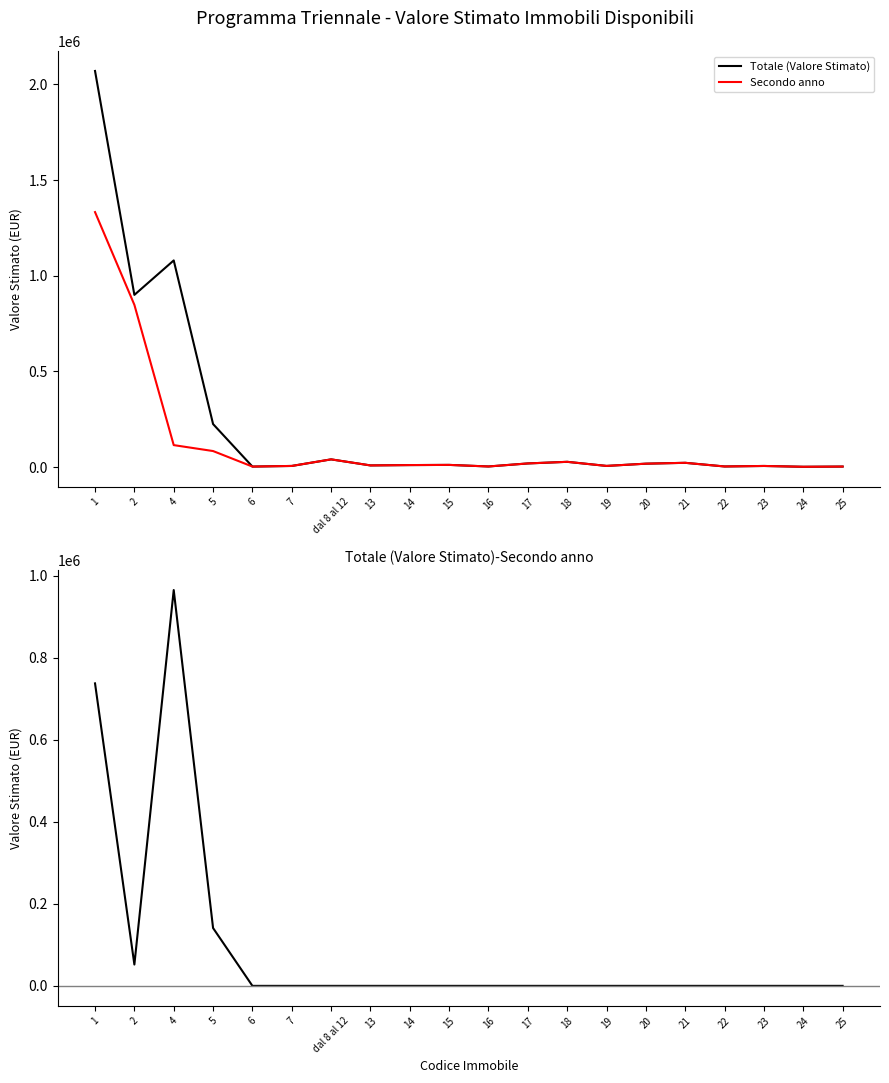

Reading left to right, transcribe all the data shown in this chart.

Totale (Valore Stimato): 2070000.0	900000.0	1080000.0	225000.0	2880.0	6120.0	40500.0	8874.0	10674.0	11610.0	3384.0	19260.0	27654.3	6300.0	18000.0	22500.0	3420.0	6030.0	1800.0	2925.0
Secondo anno: 1332545.7	848000.0	115000.0	84000.0	2880.0	6120.0	40500.0	8874.0	10674.0	11610.0	3384.0	19260.0	27654.3	6300.0	18000.0	22500.0	3420.0	6030.0	1800.0	2925.0
Totale (Valore Stimato) - Secondo anno: 737454.3	52000.0	965000.0	141000.0	0.0	0.0	0.0	0.0	0.0	0.0	0.0	0.0	0.0	0.0	0.0	0.0	0.0	0.0	0.0	0.0